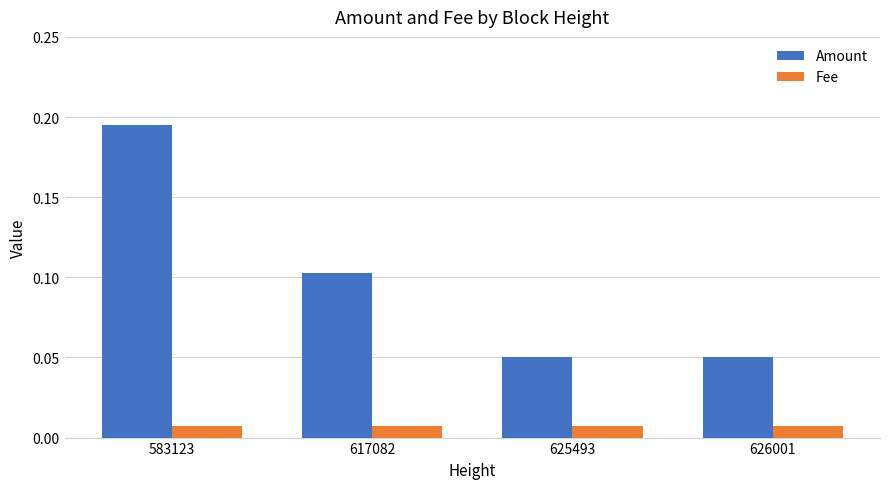

How many series are shown in this chart?

2